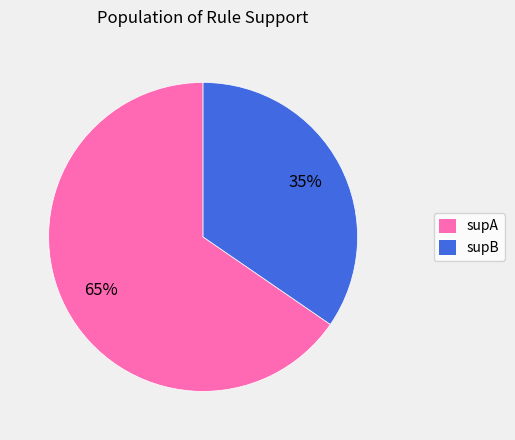

Which slice represents more than half of the pie?

supA